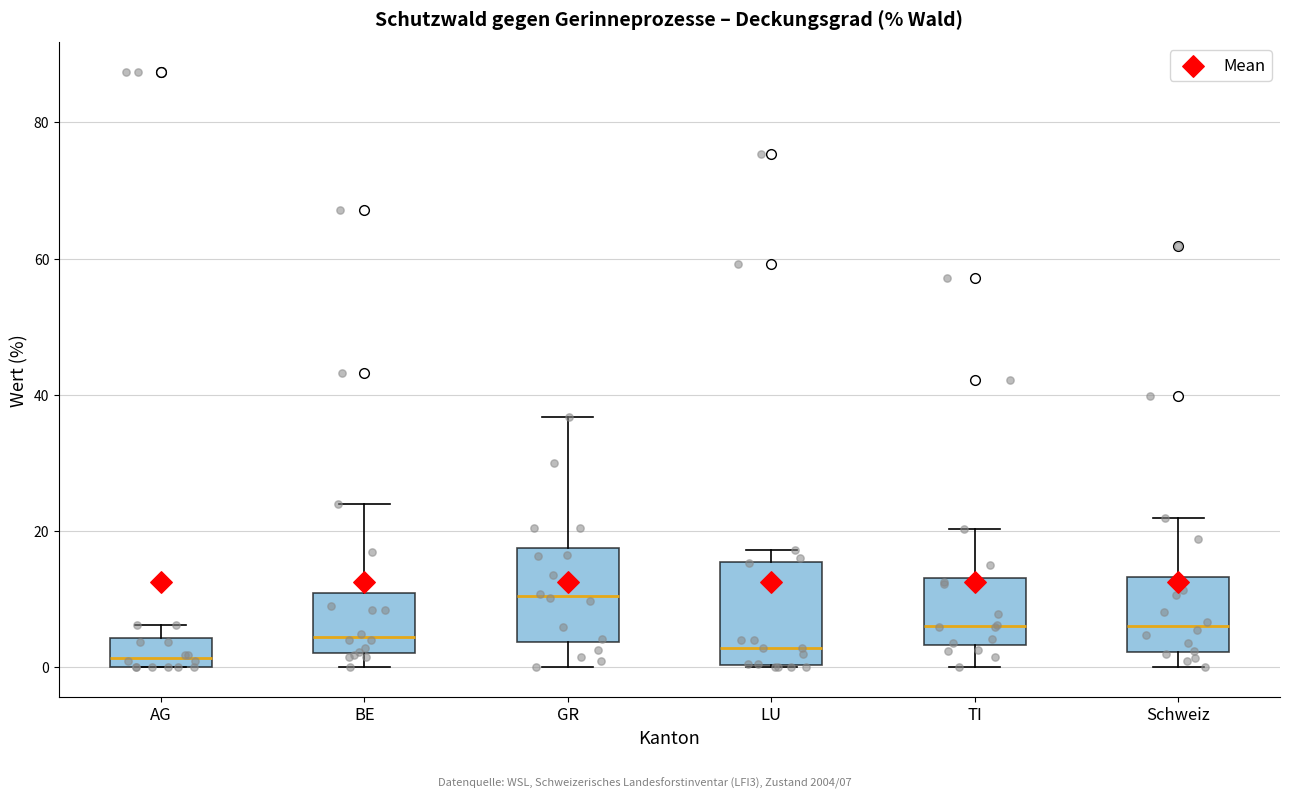

Where is the lower edge of the box for LU on the y-axis? The values are not printed on the chart, so give them approximately, as read against the axis.

0